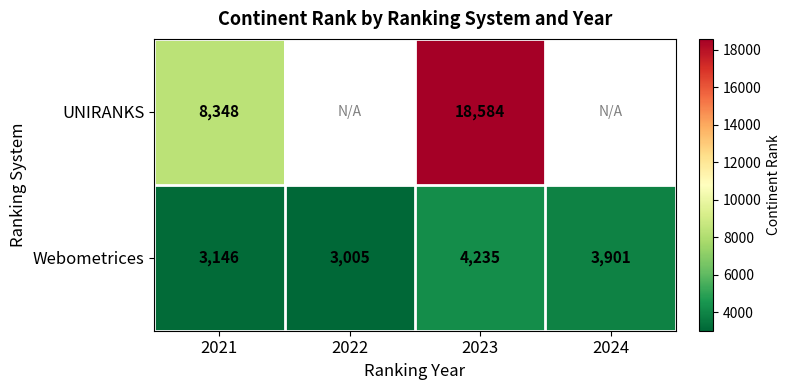

Which category has the lowest value in the Webometrices series?

2022